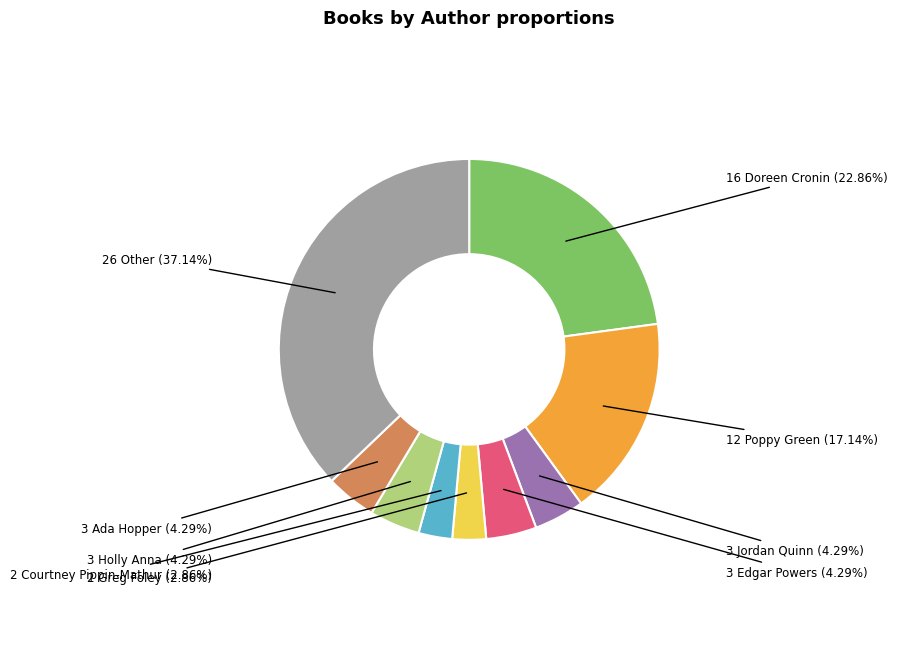

Is there a majority slice in this chart?

No